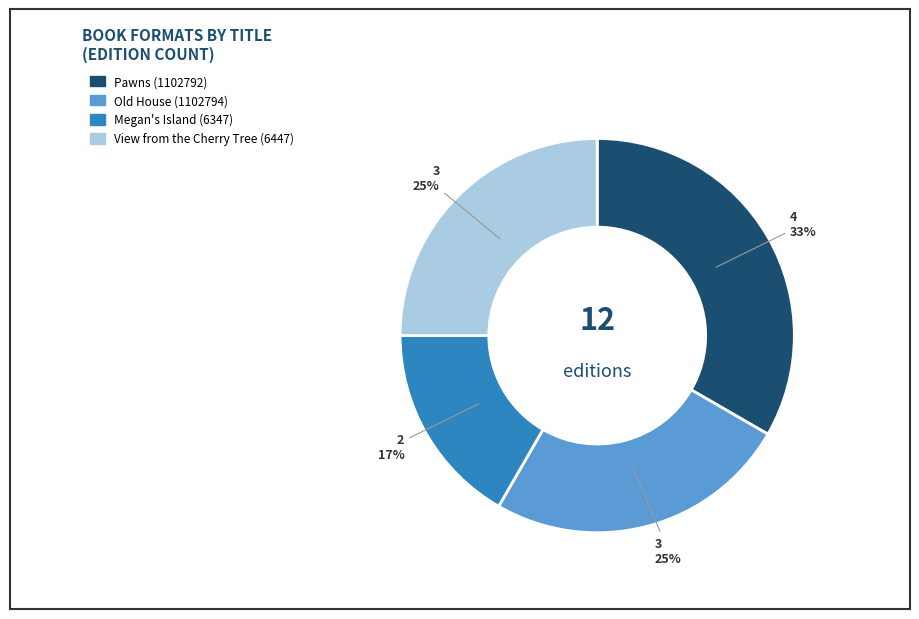

Does Old House (1102794) represent more than half of the total?

No